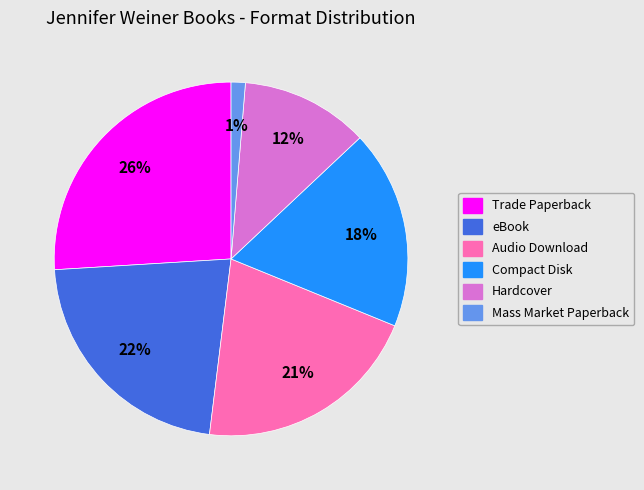

Does Audio Download account for over 50% of the chart?

No